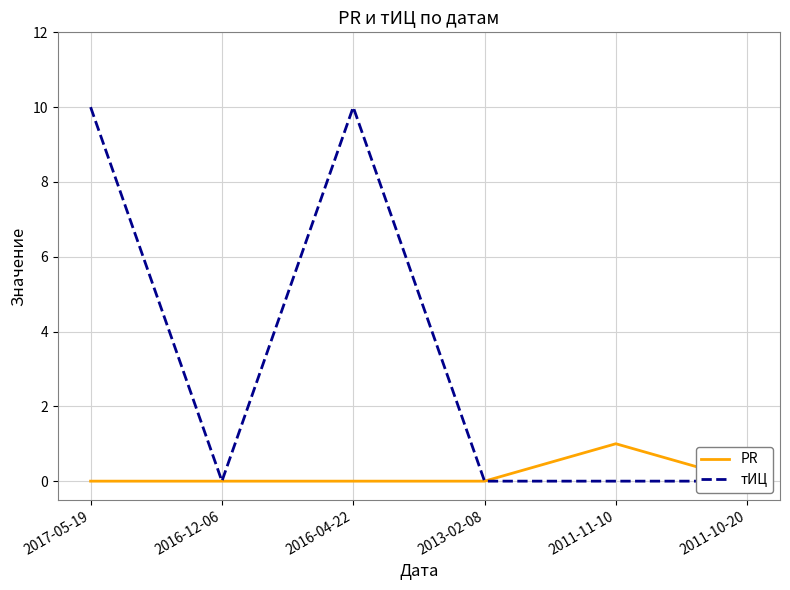

Is this an area chart (filled region under the line)?

No